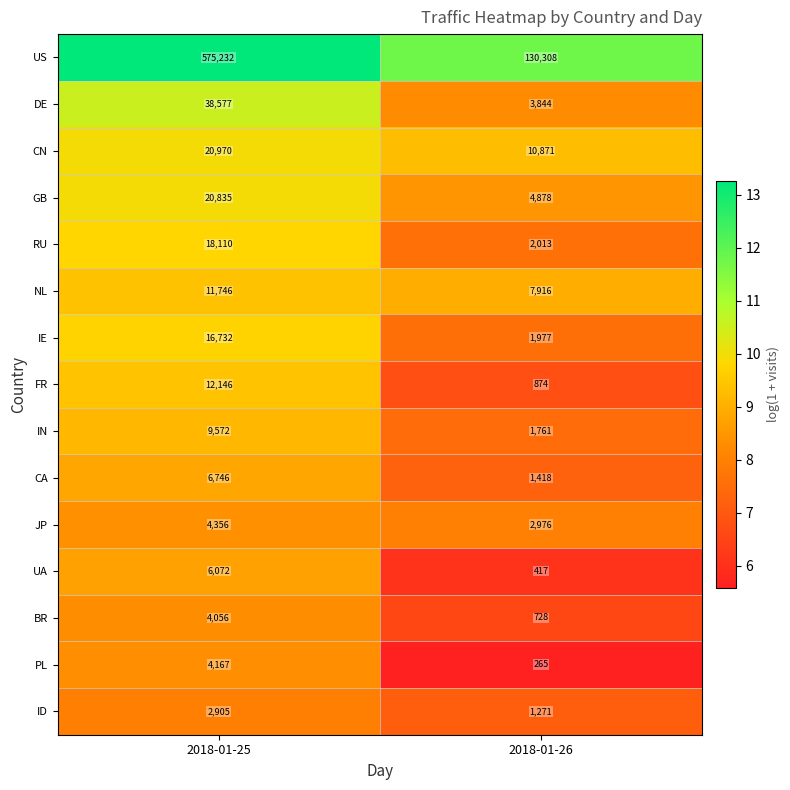

True or false: IE has a value of 1977 at 2018-01-26.

True